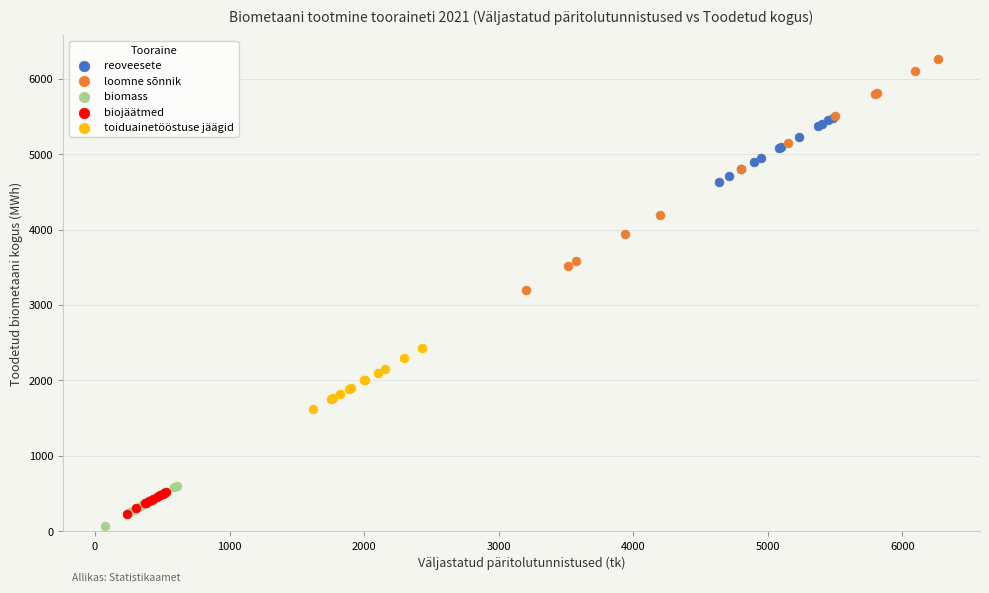

Which series contains the highest Y value?

loomne sõnnik